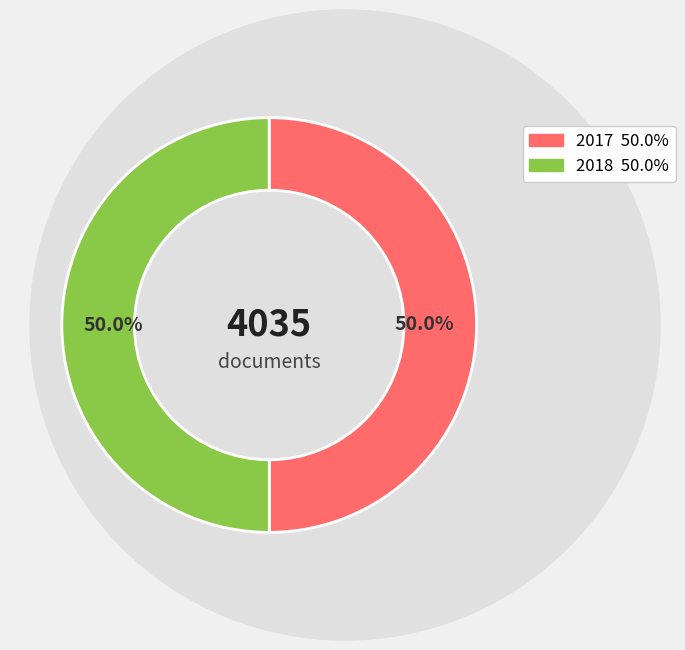

How many slices are in this pie chart?

2